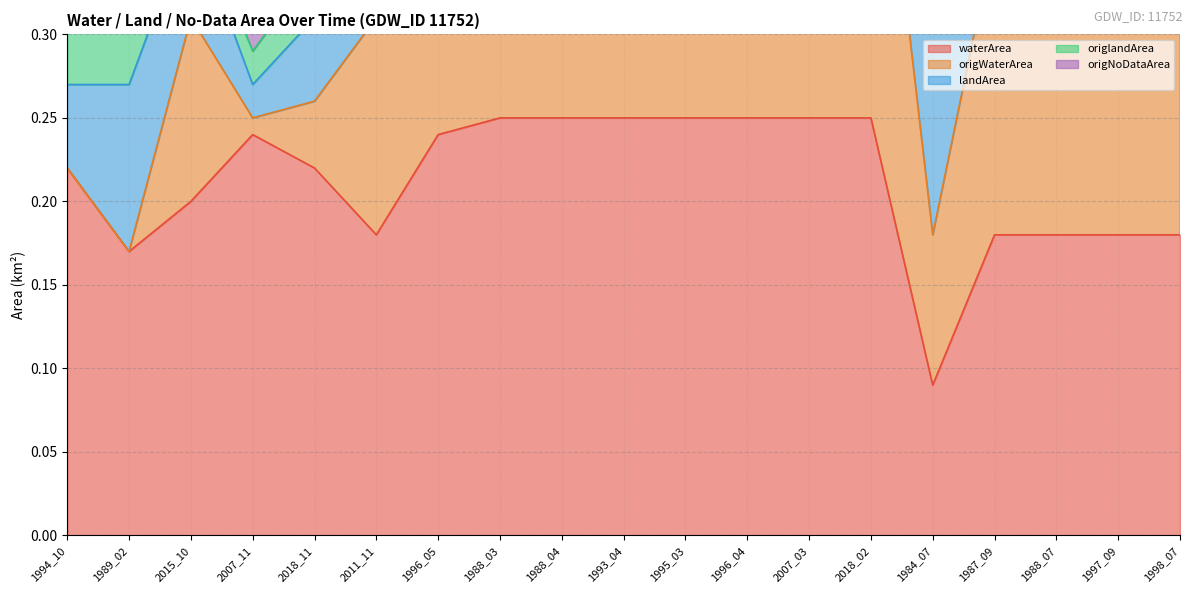

Where is waterArea nearest to the value 0?

1984_07